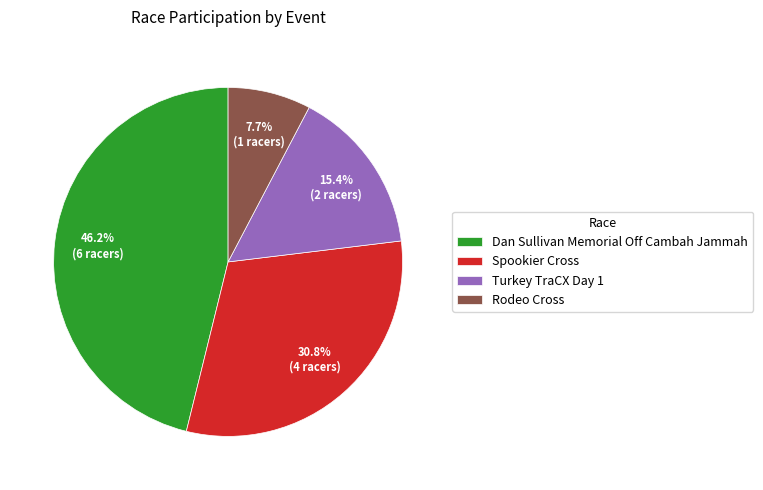

What percentage is the Dan Sullivan Memorial Off Cambah Jammah slice, to the nearest percent?

46%